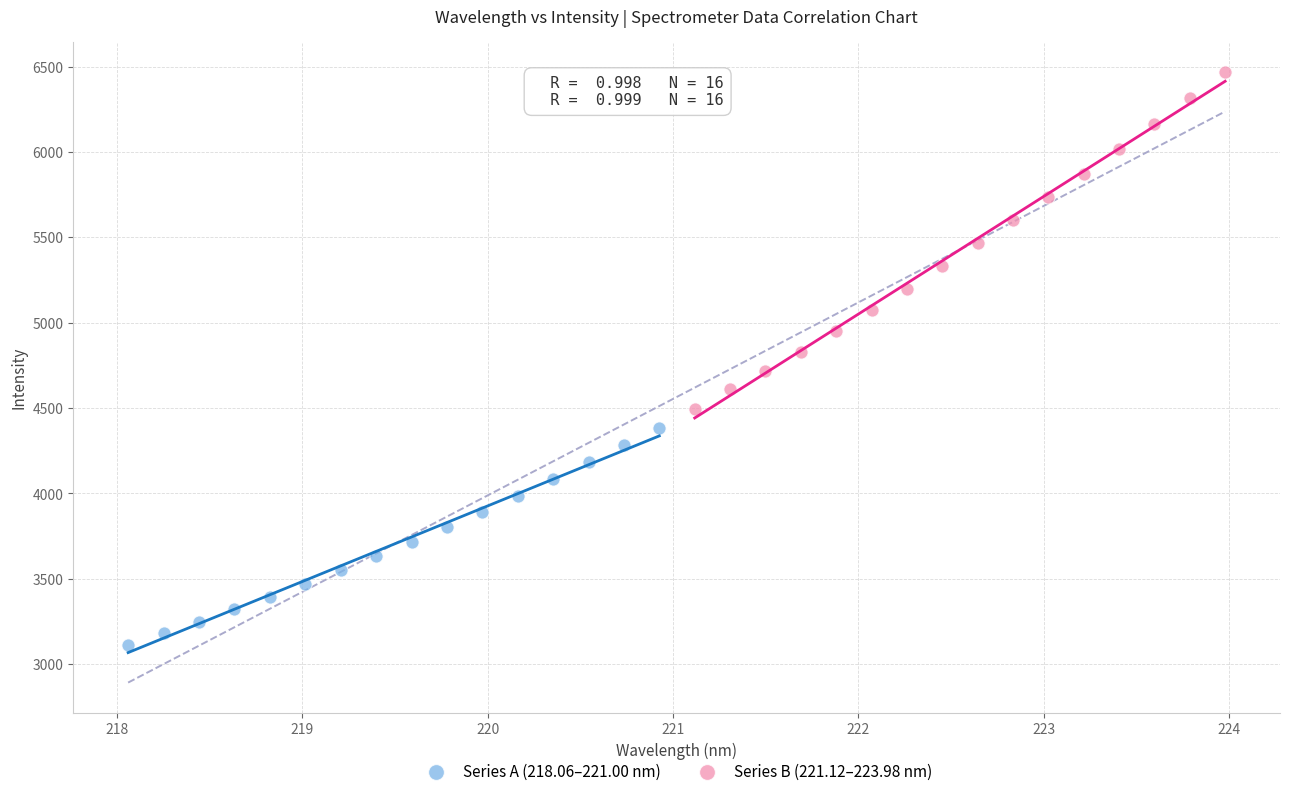

Which series has the widest spread of Y values?

Series B (221.12–223.98 nm)